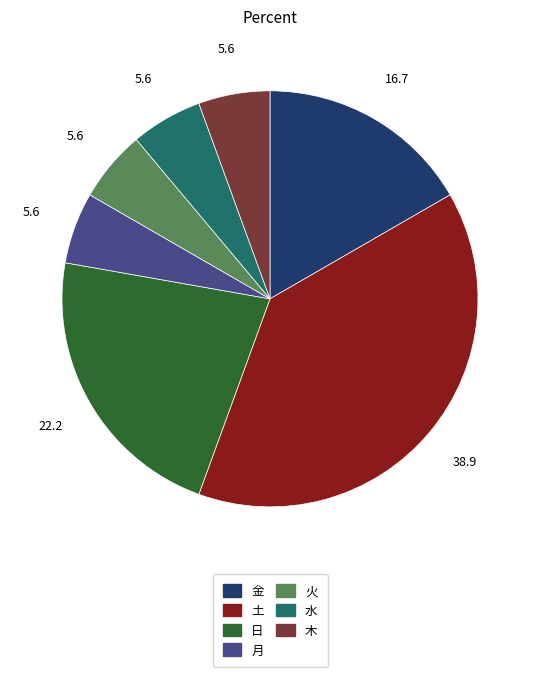

The 日 slice represents 33% of the pie. True or false?

False